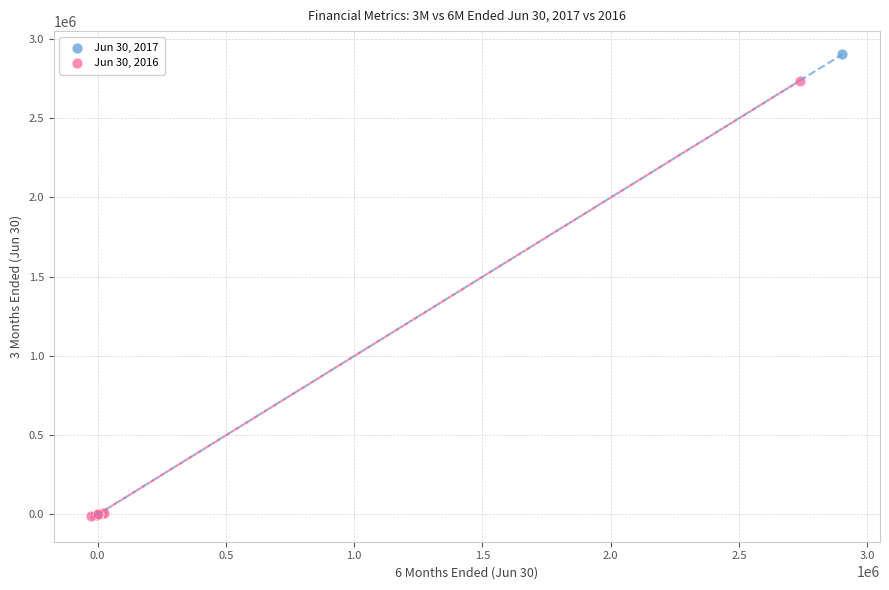

Which series has the widest spread of Y values?

Jun 30, 2017